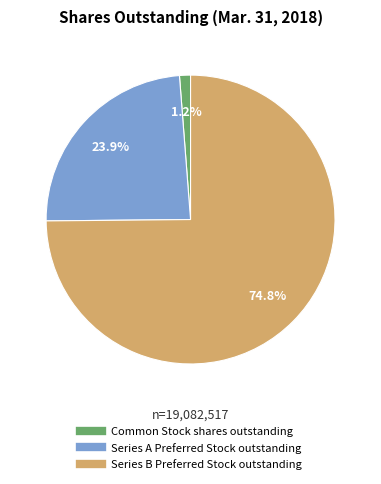

Is there any slice that represents more than half of the pie?

Yes